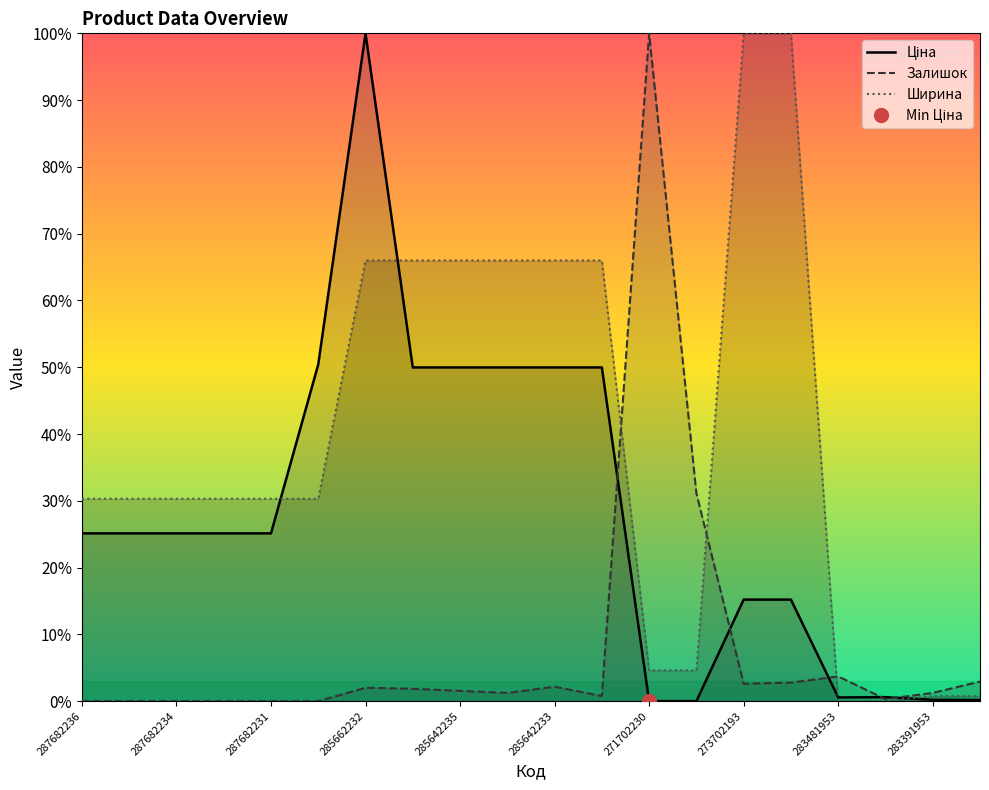

Which series changed the most between 15 and 18?

Ширина